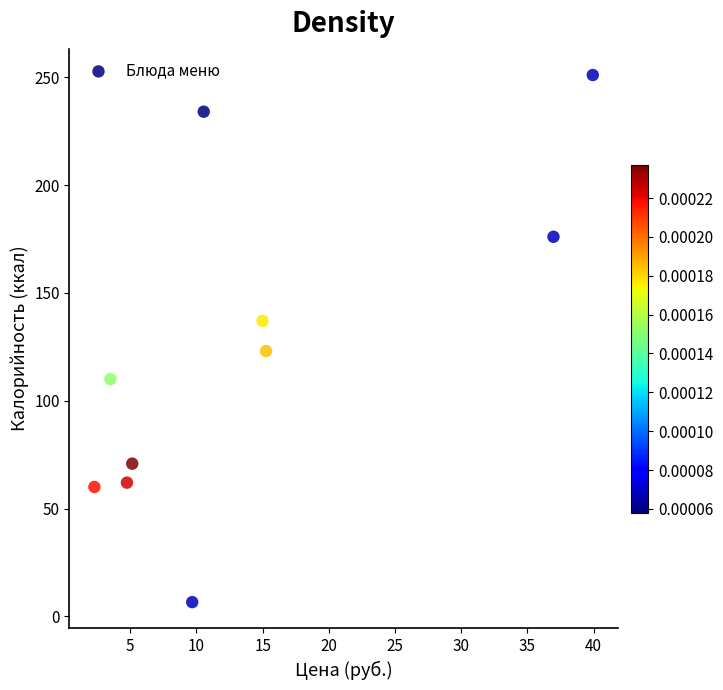

What is the range of X values (max minus min)?

37.6